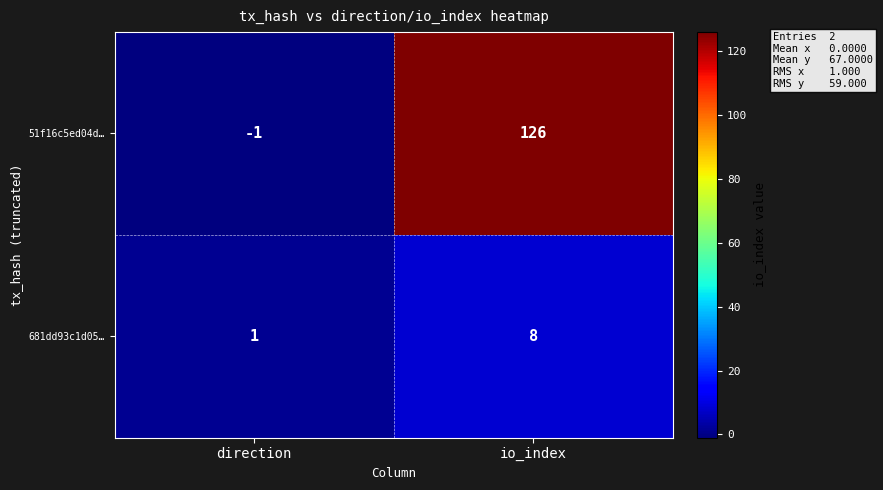

Which series has the largest total across all categories?

51f16c5ed04d…